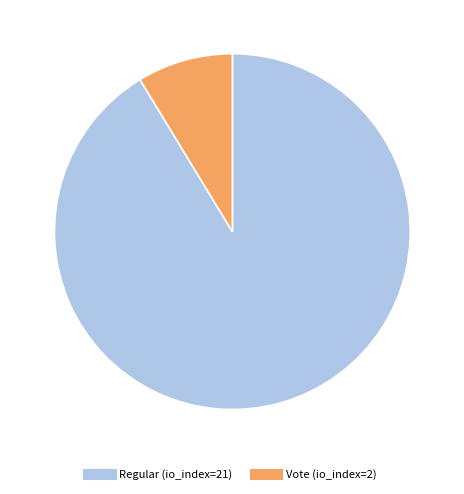

Between Vote (io_index=2) and Regular (io_index=21), which is larger?

Regular (io_index=21)